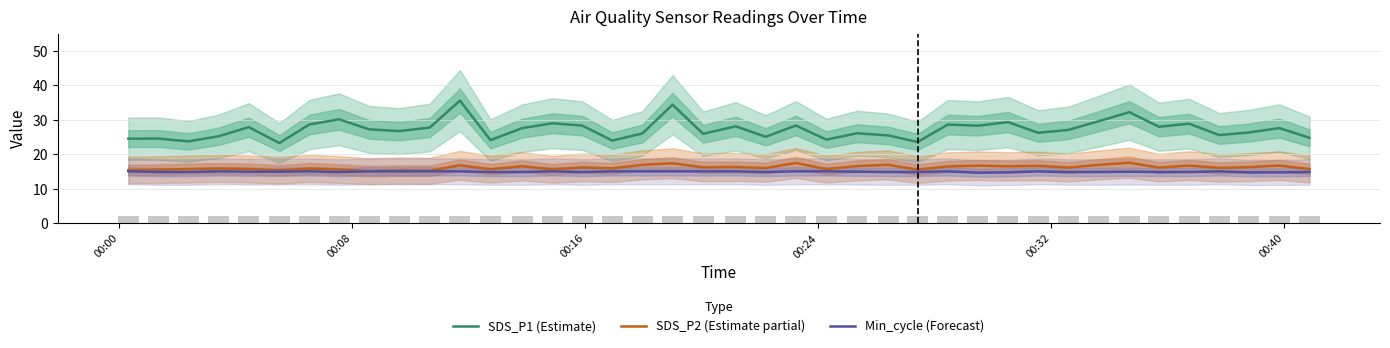

How many groups of bars are there?

40